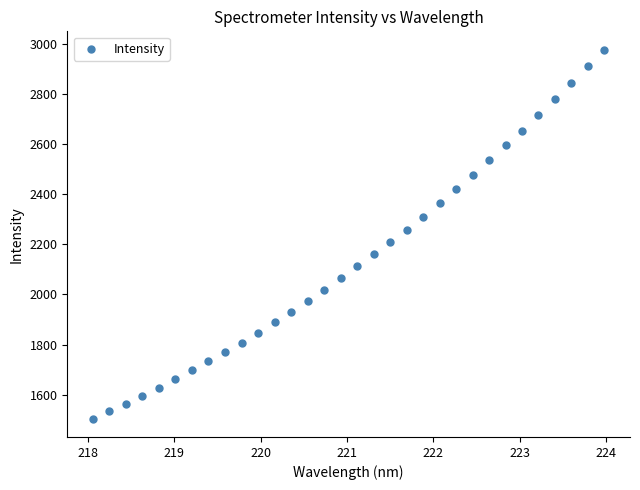

What is the range of Y values (max minus min)?

1470.0